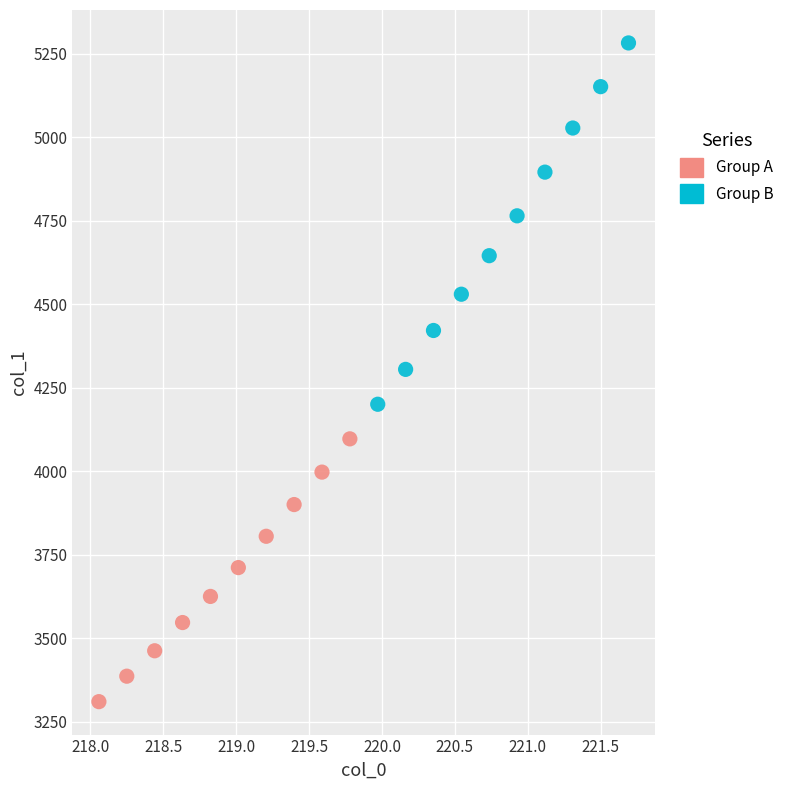

Which series contains the highest Y value?

Group B